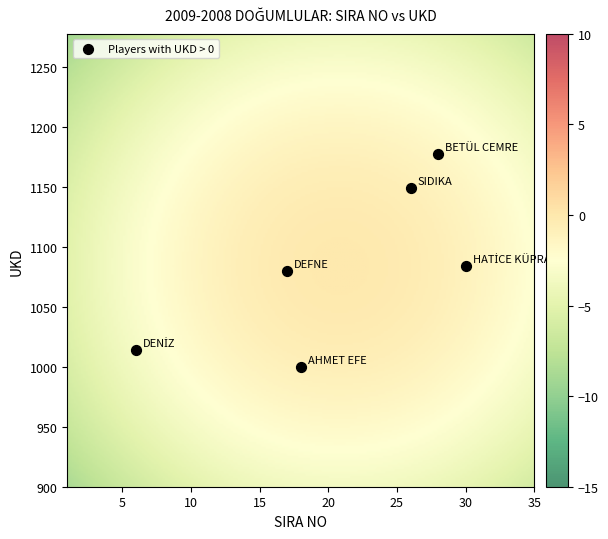

What is the average X value?

21